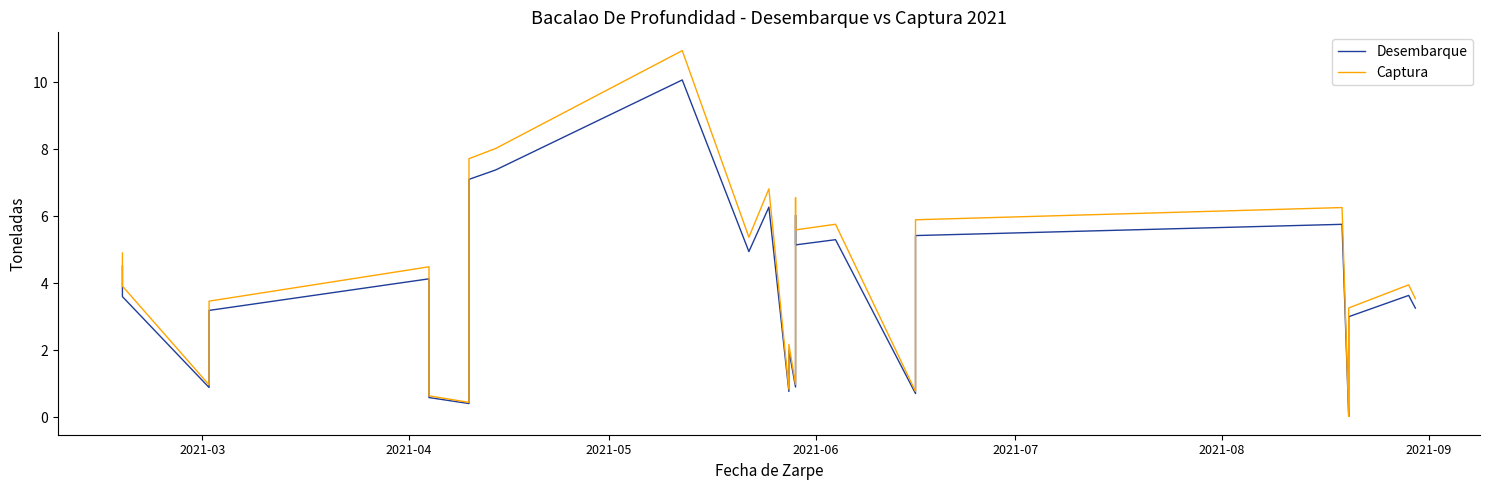

What is the greatest value displayed?

10.9